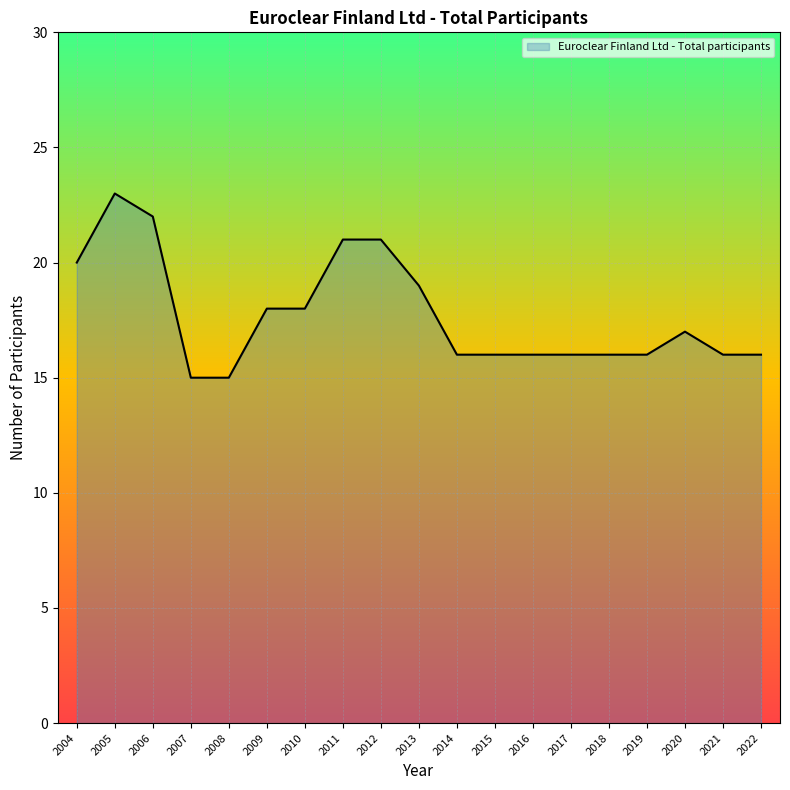

What is the maximum value shown in the chart?

23